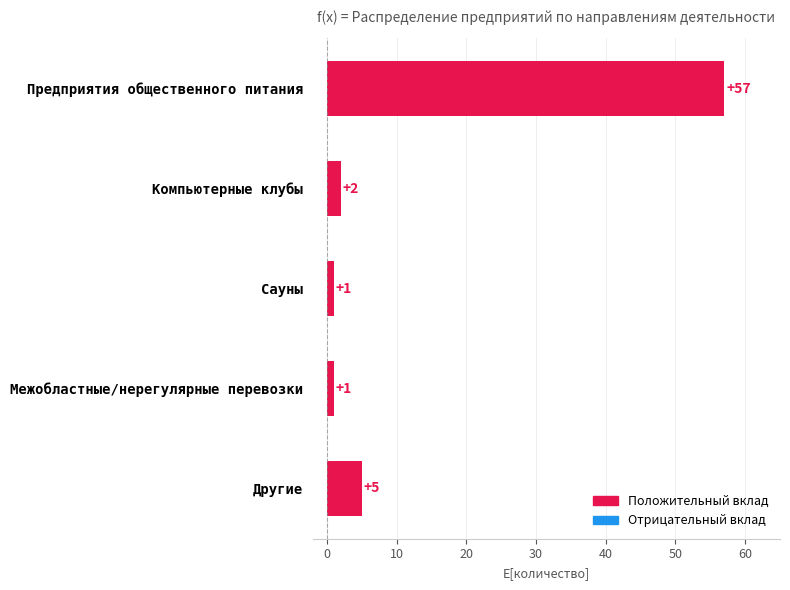

At which label is the value closest to 29?

Другие